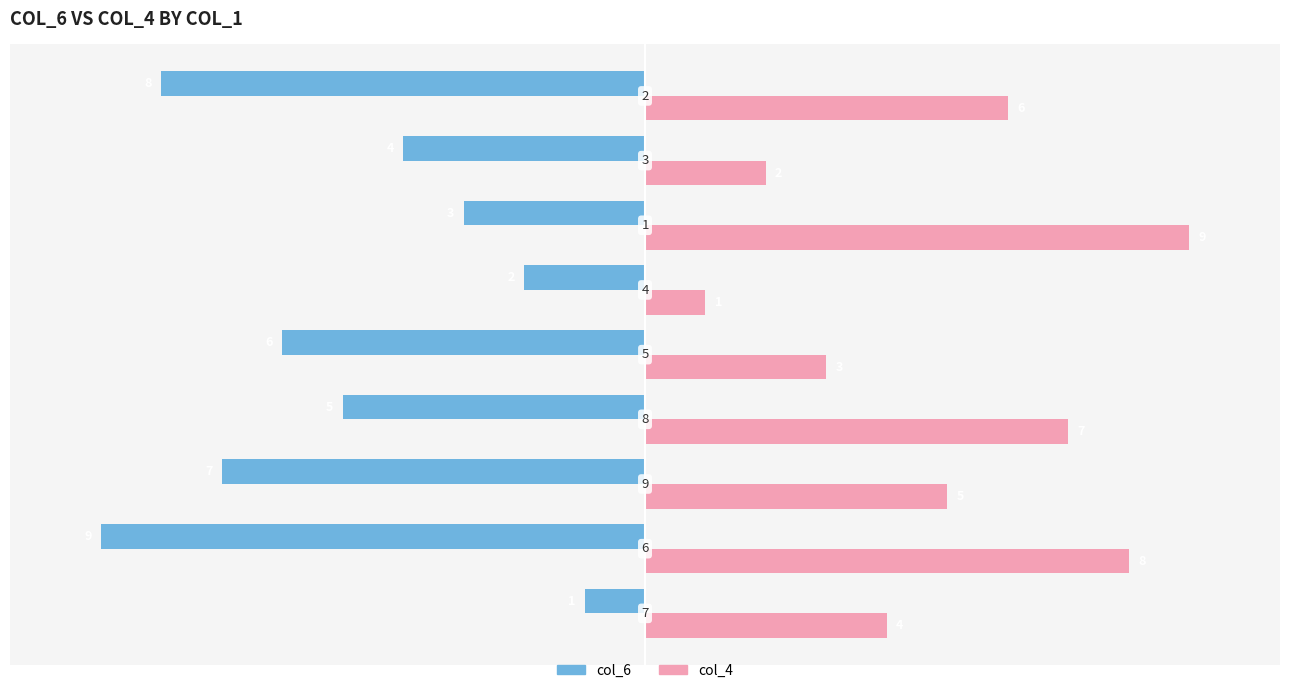

What is the difference between the maximum and minimum values in the col_4 series?

8